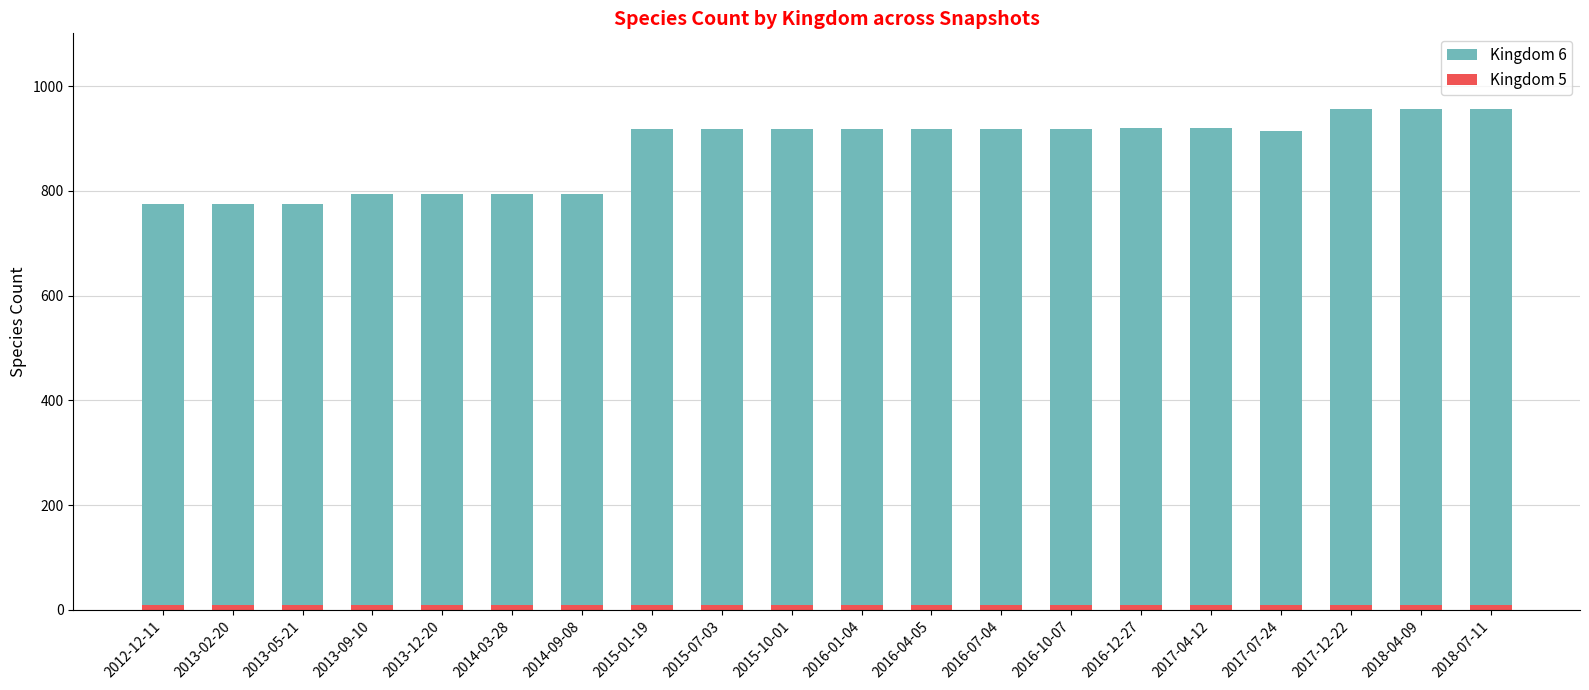

What is the value of the Kingdom 5 bar at the 3rd from the left?

9